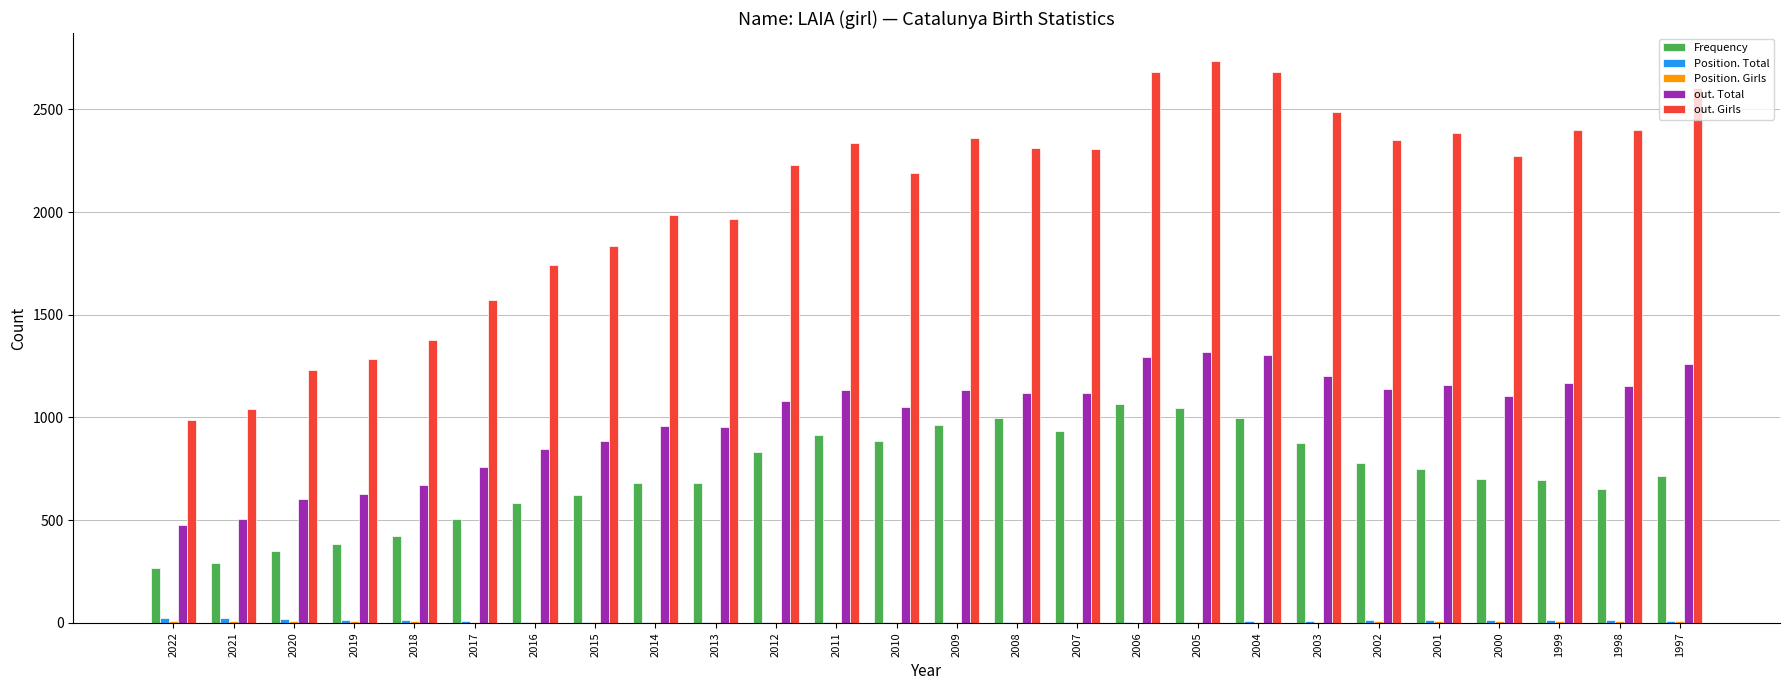

Between 2005 and 2002, which series saw the biggest shift?

out. Girls